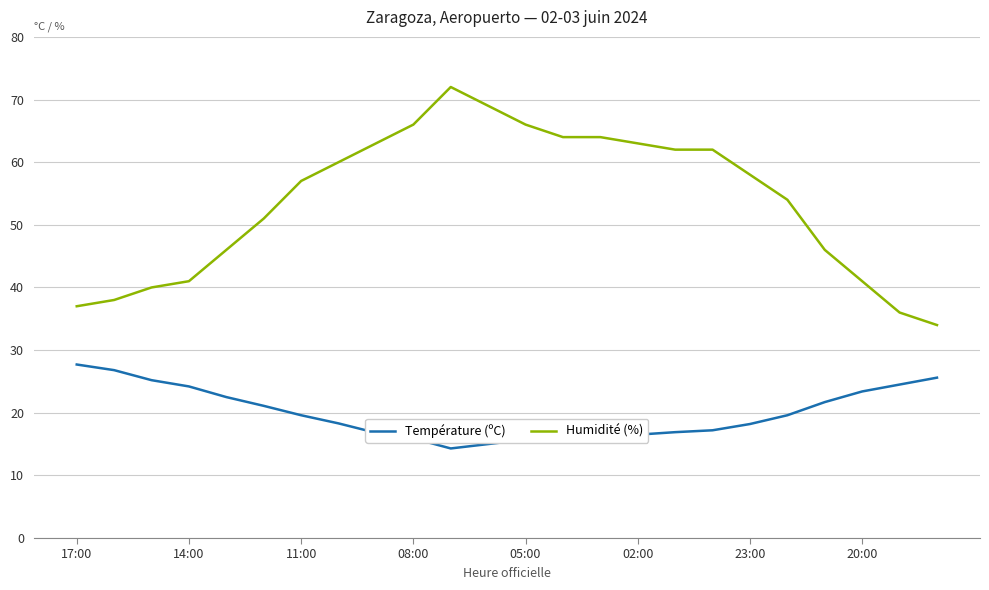

Which series has the widest spread of values?

Humidité (%)